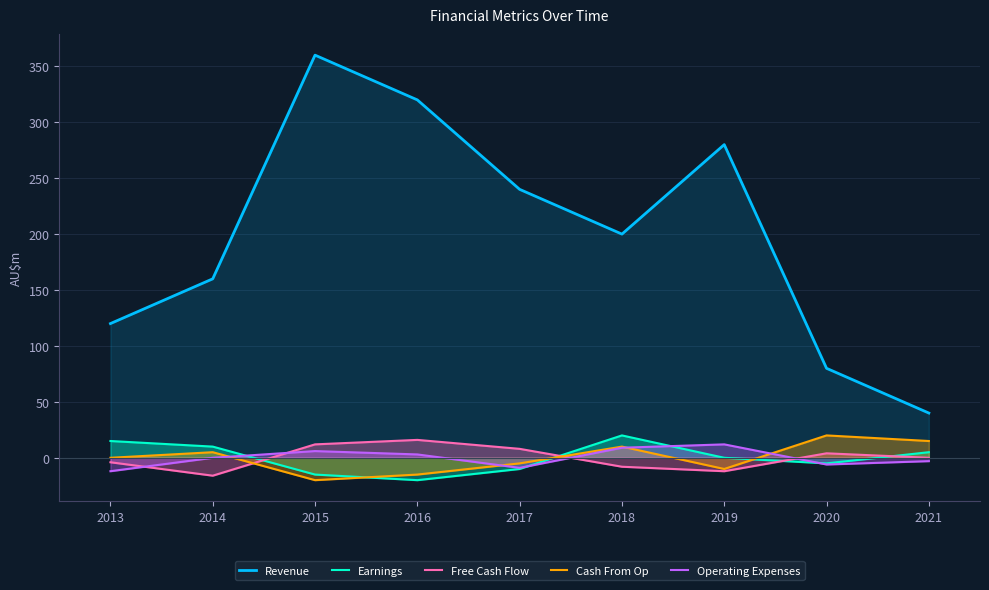

What is the sum of all Revenue values?

1800